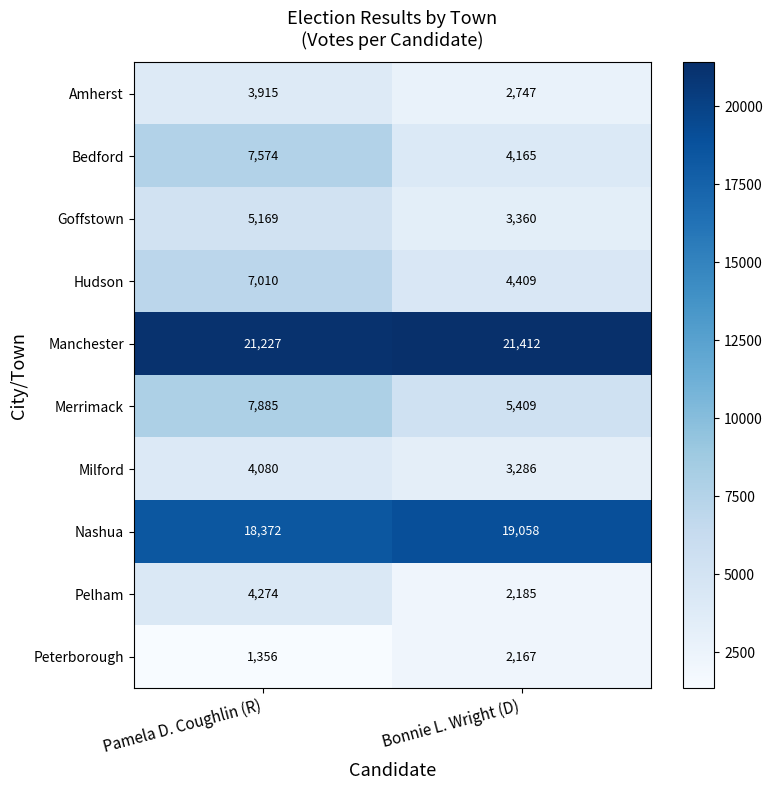

The value of Manchester at Bonnie L. Wright (D) is 38228. True or false?

False